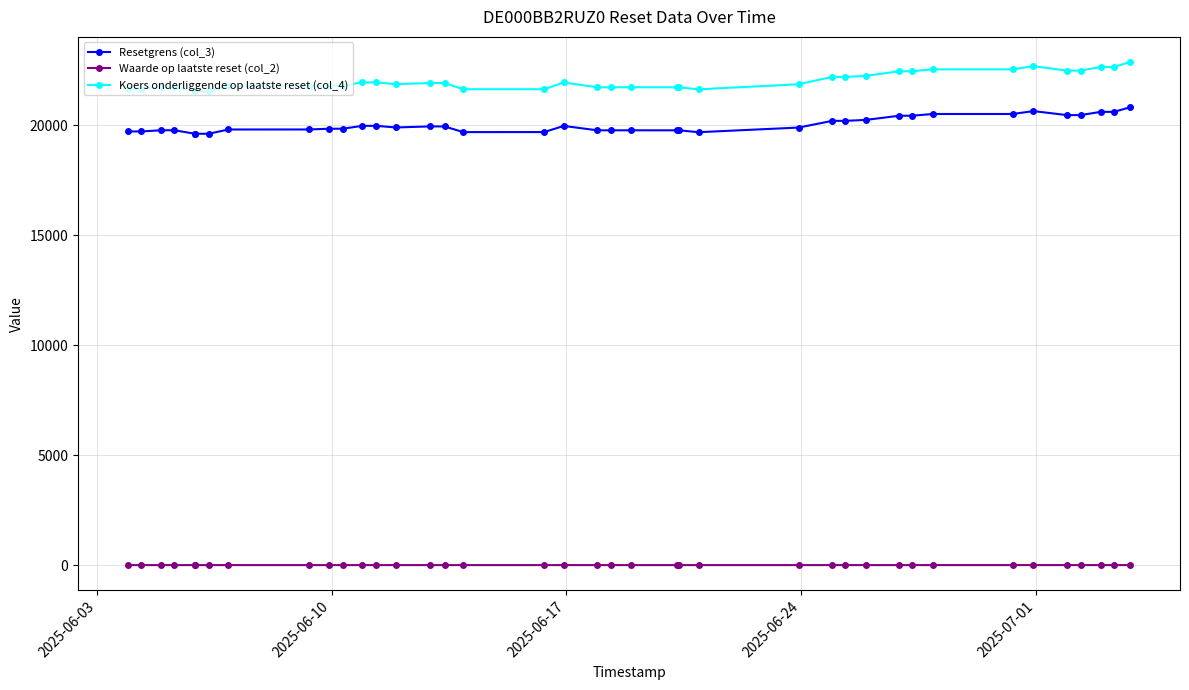

What is the value of the Resetgrens (col_3) point at the 1st from the left?

19713.0